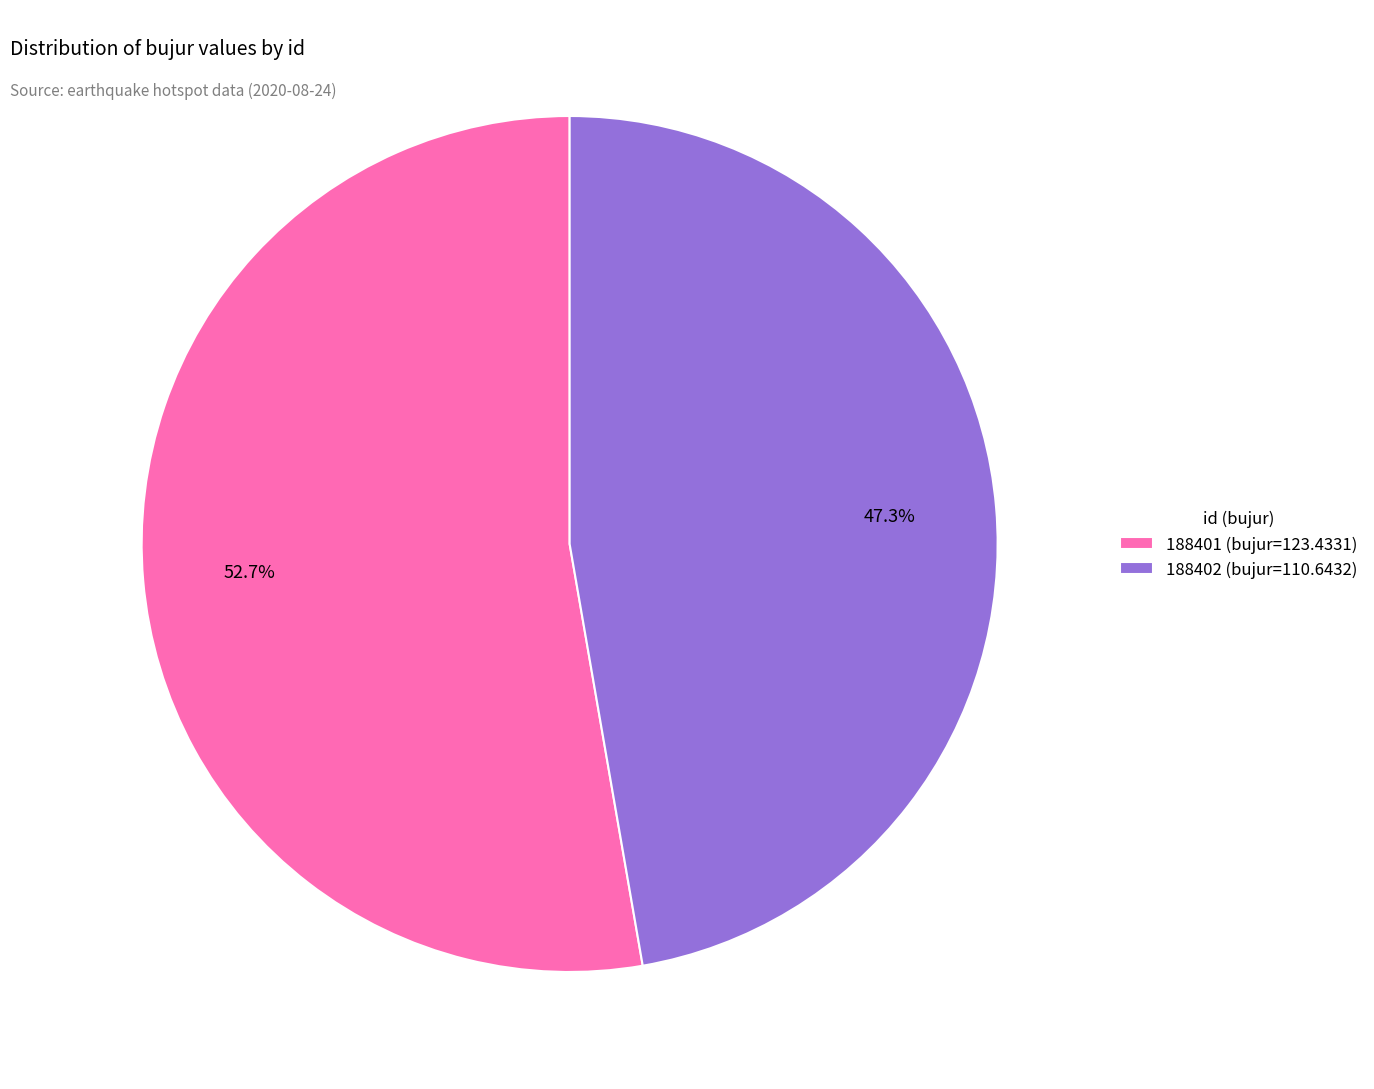

To the nearest percent, what is the difference between the largest and smallest slice percentages?

5%